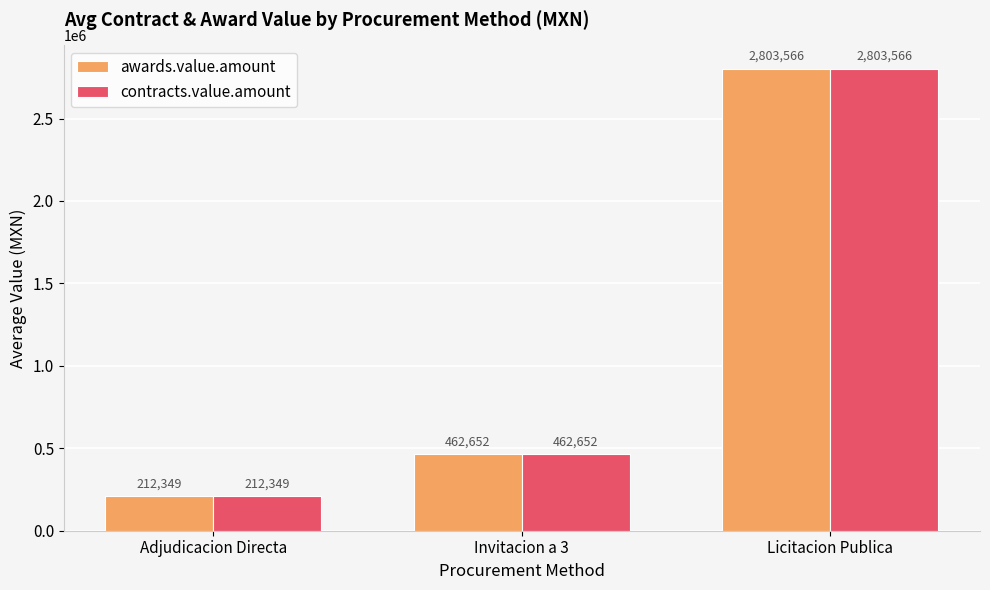

At which label does awards.value.amount reach its peak?

Licitacion Publica